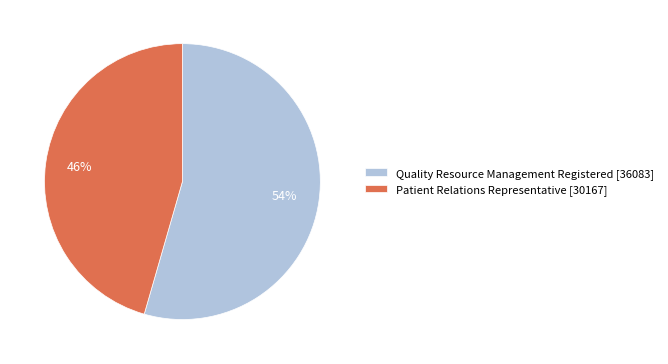

Which category accounts for the majority?

Quality Resource Management Registered